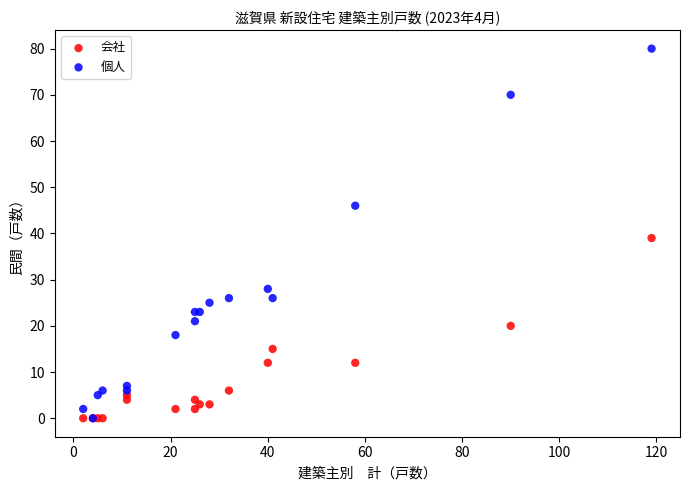

In the 個人 series, what Y value is closest to 40?

46